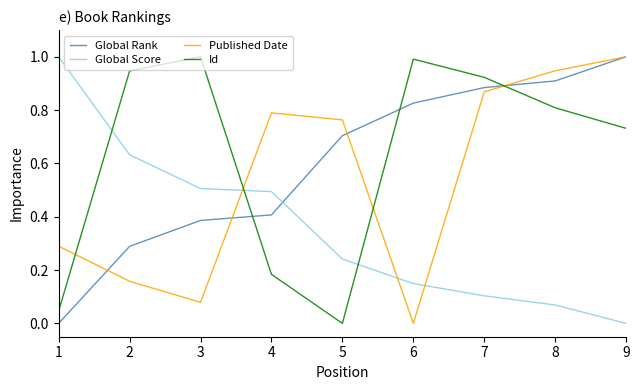

The Global Rank series shows 0.9 at 7. True or false?

True